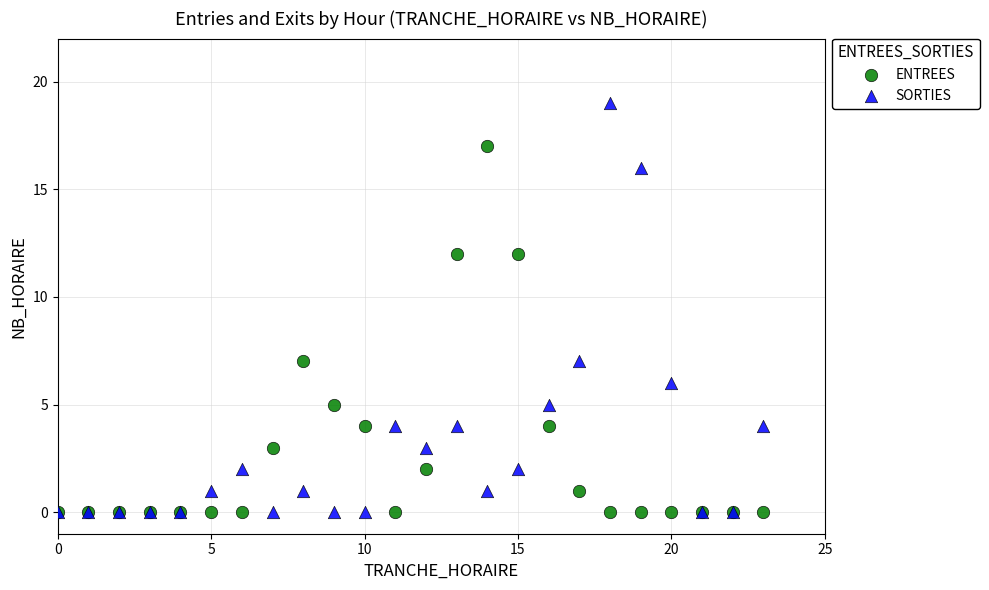

Which series contains the highest Y value?

SORTIES